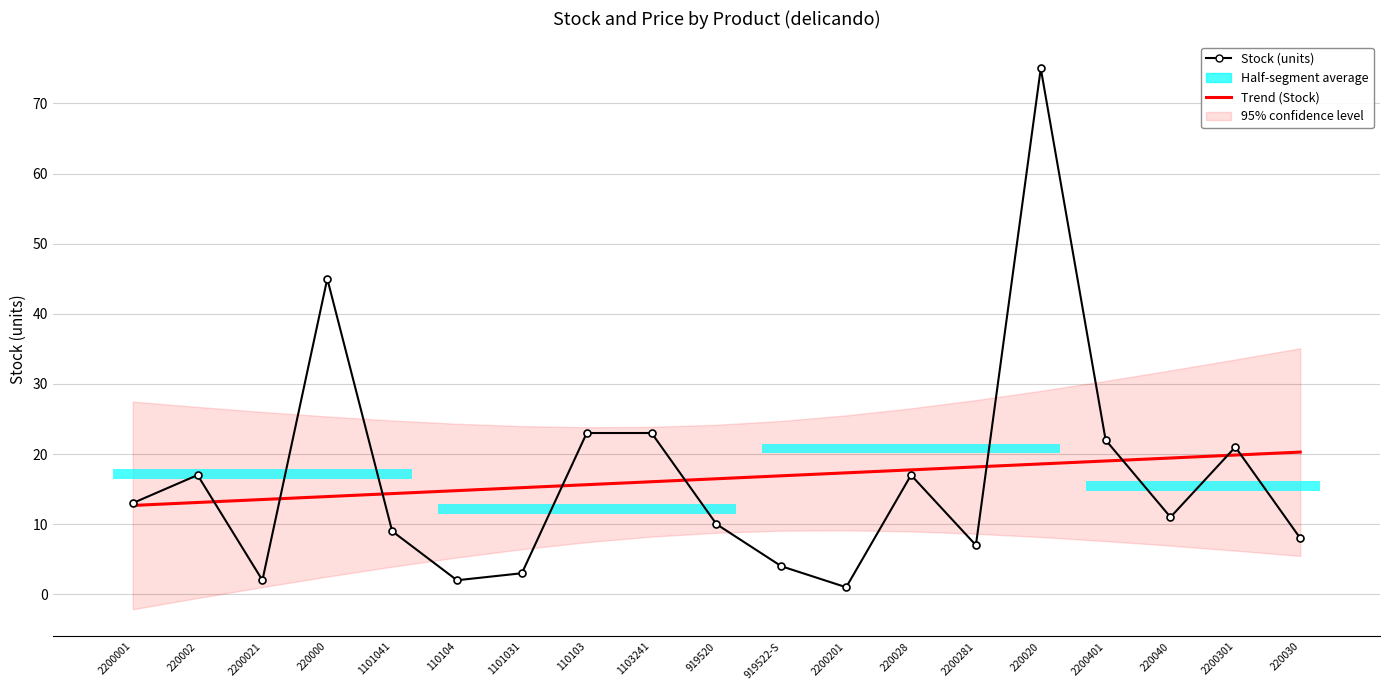

Is the value of Stock (units) at 220000 greater than the value of Trend (Stock) at 2200301?

Yes